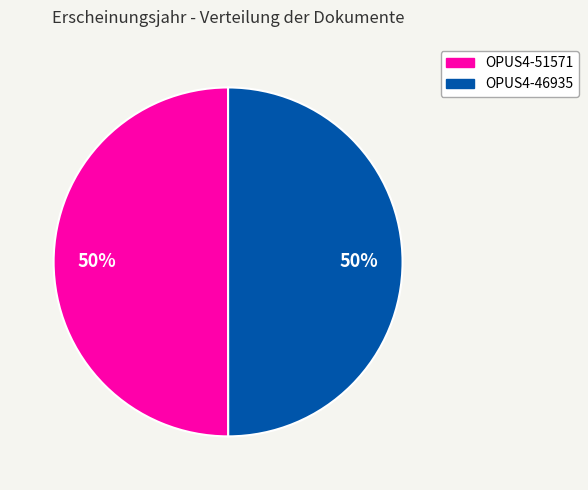

True or false: OPUS4-51571 accounts for 44% of the total.

False